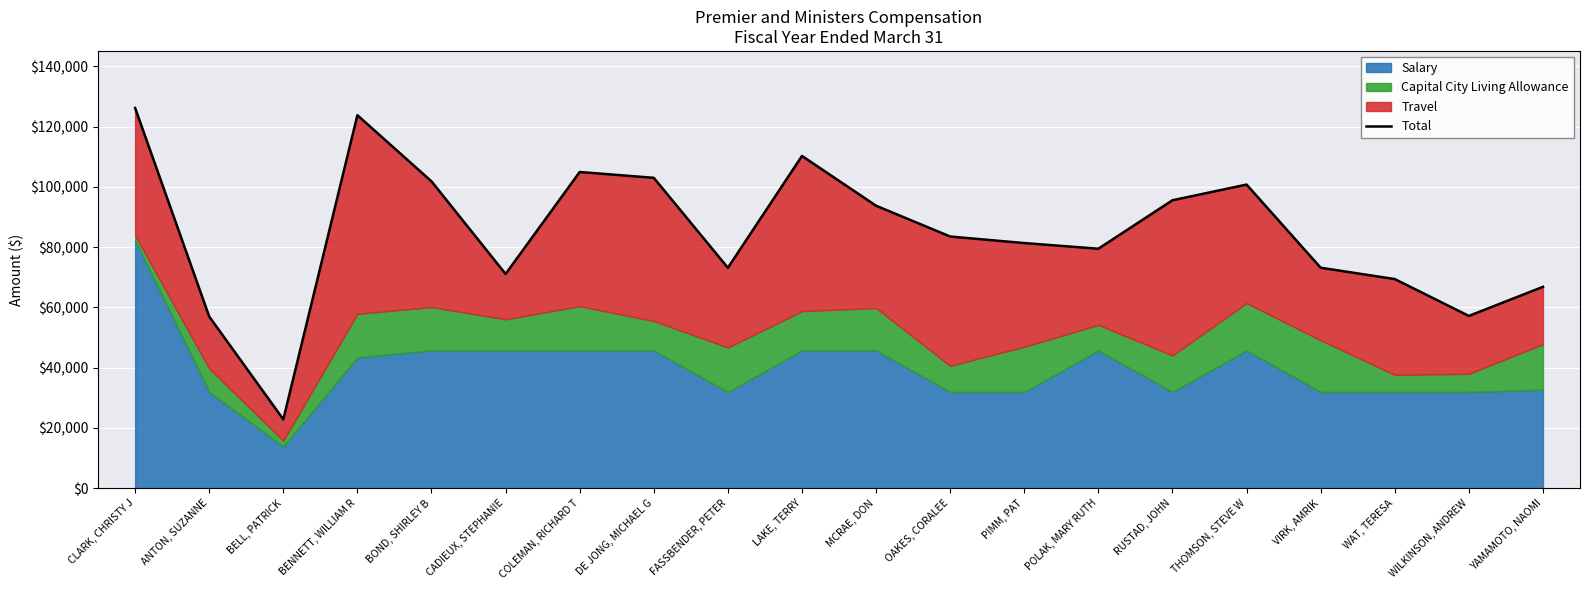

True or false: the data shows 66829 at YAMAMOTO, NAOMI.

True